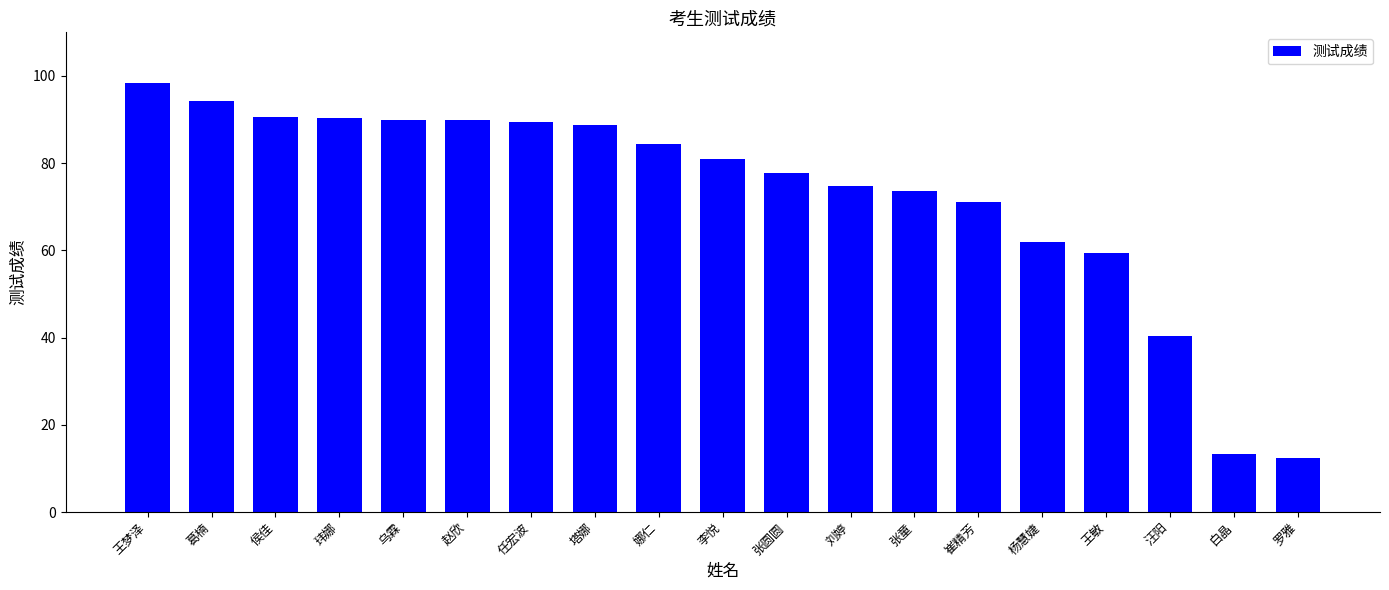

Does the chart contain any negative values?

No